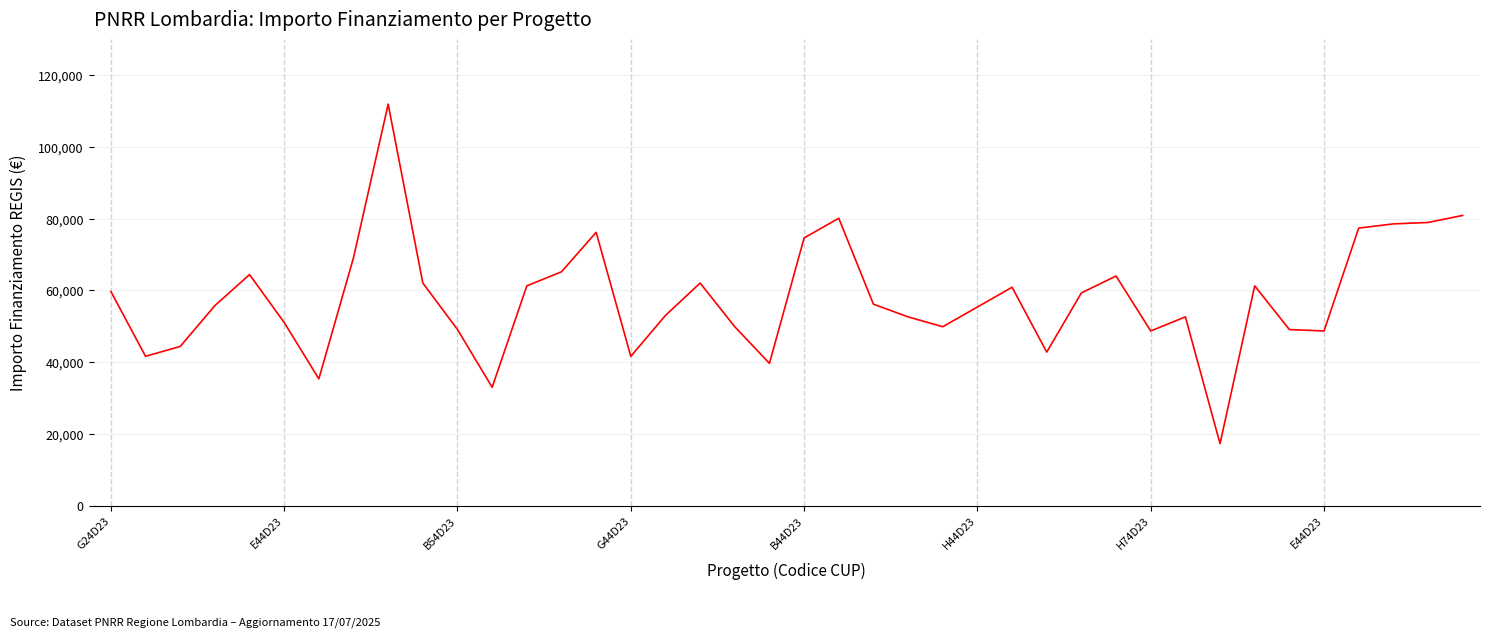

What is the smallest value displayed?

17283.4